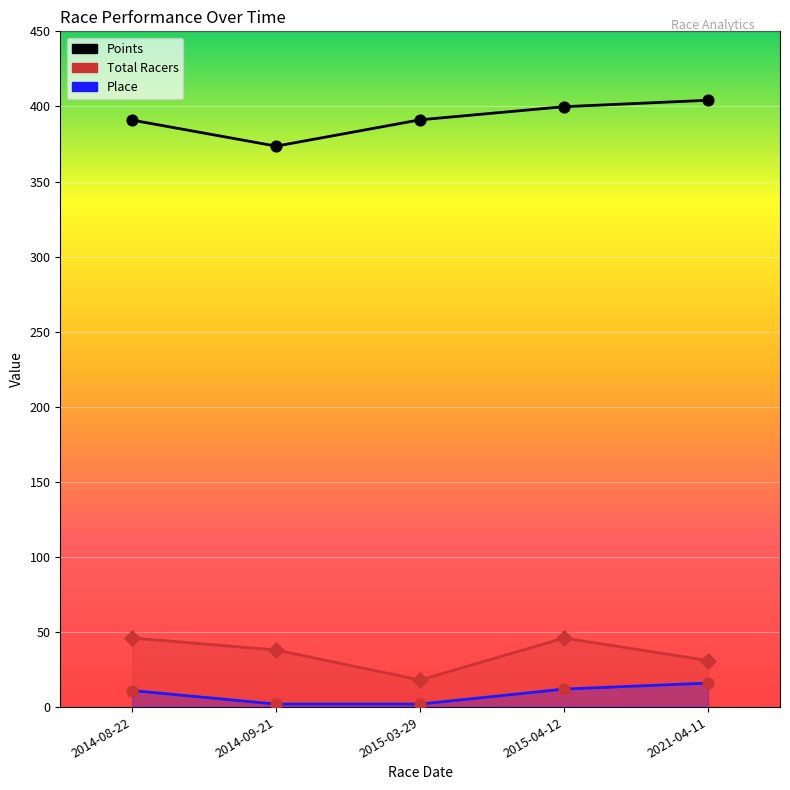

Which series reaches the maximum Y coordinate?

Points